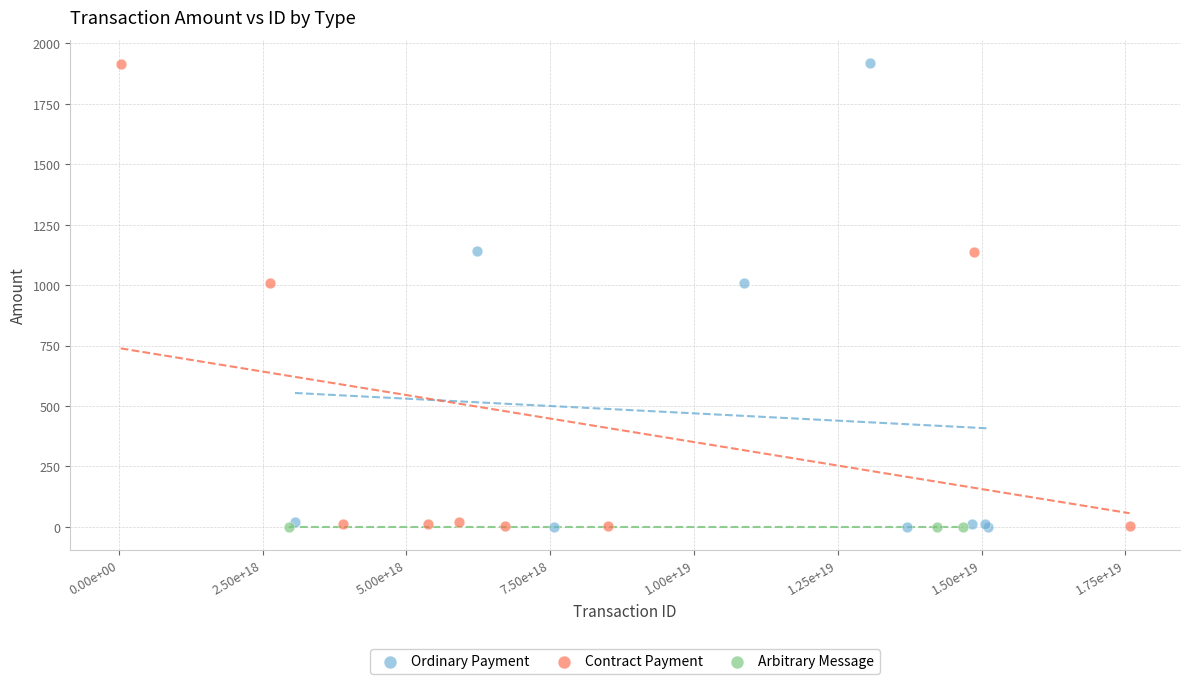

What are all the series names shown in the legend?

Ordinary Payment, Contract Payment, Arbitrary Message